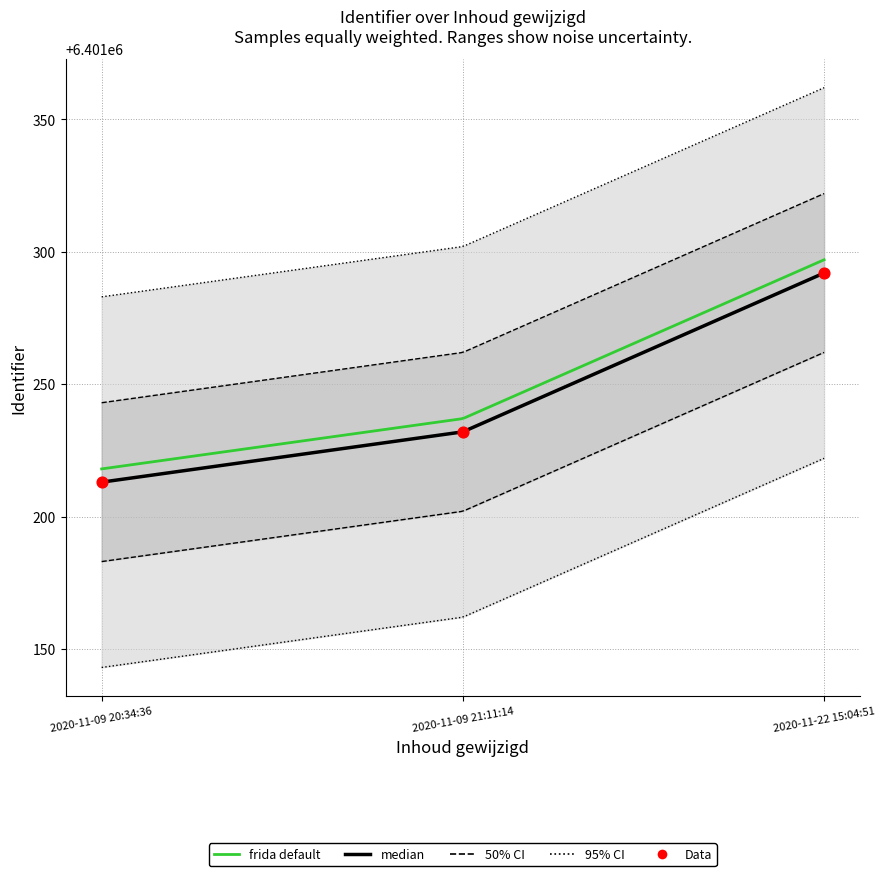

Approximately how many times larger is the value at 2020-11-09 20:34:36 compared to 2020-11-22 15:04:51?

1.0